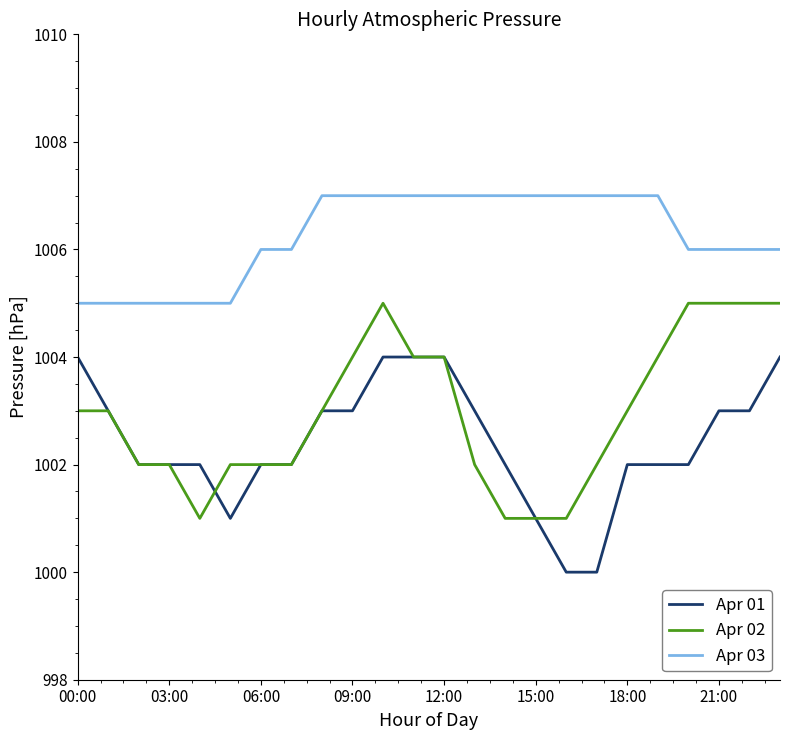

What are all the series names shown in the legend?

Apr 01, Apr 02, Apr 03